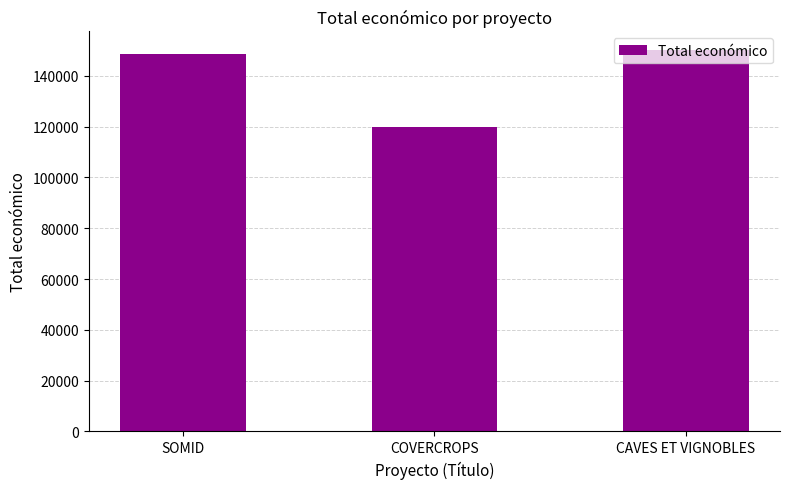

Count the number of data series in this chart.

1